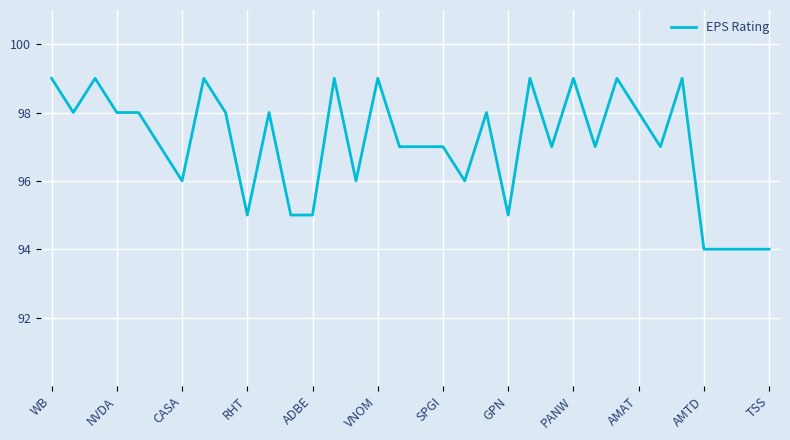

Does the chart have visible grid lines?

Yes